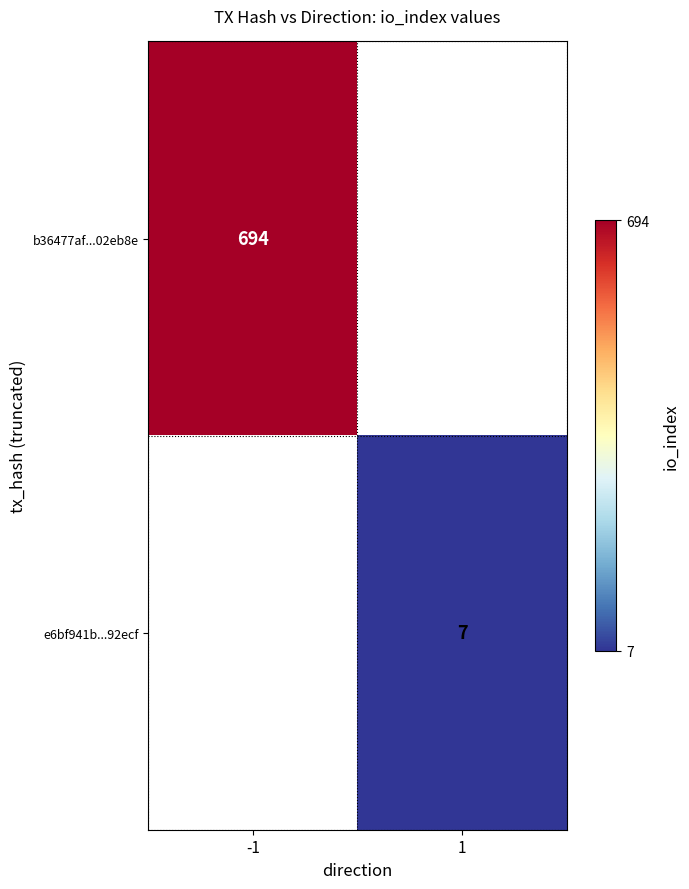

Count the number of categories in the chart.

2